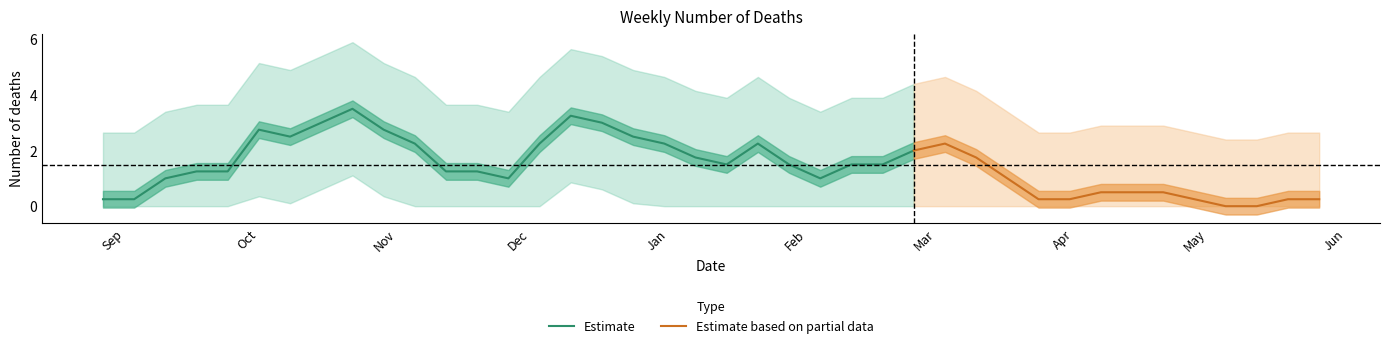

What is the sum of the values at 2024-03-31 and 2023-09-24?

2